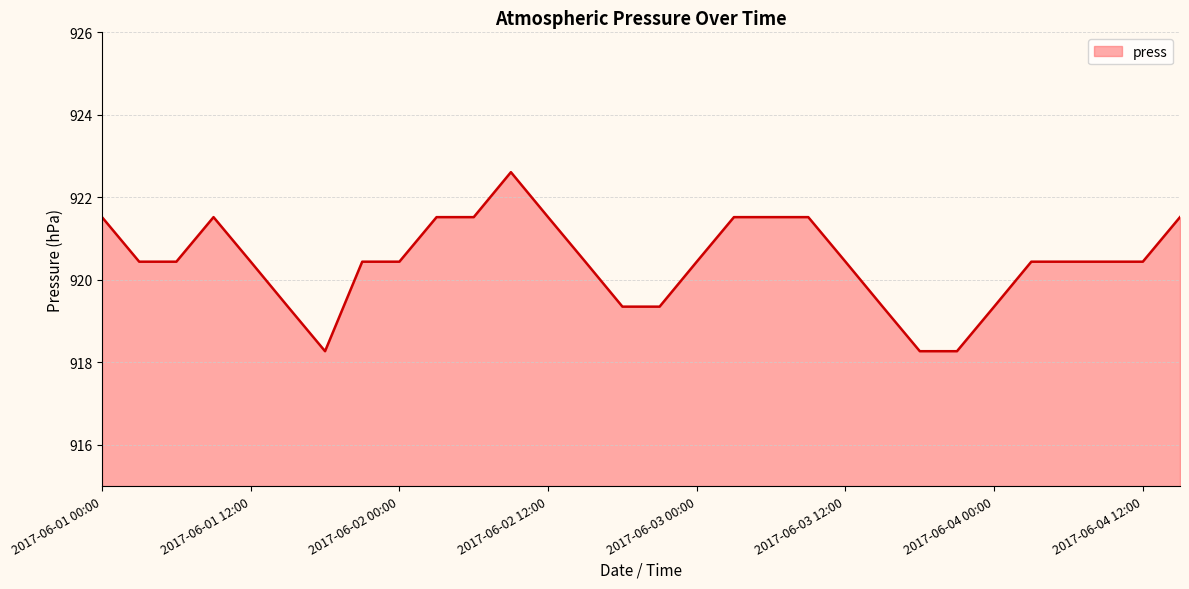

What is the greatest value displayed?

922.6